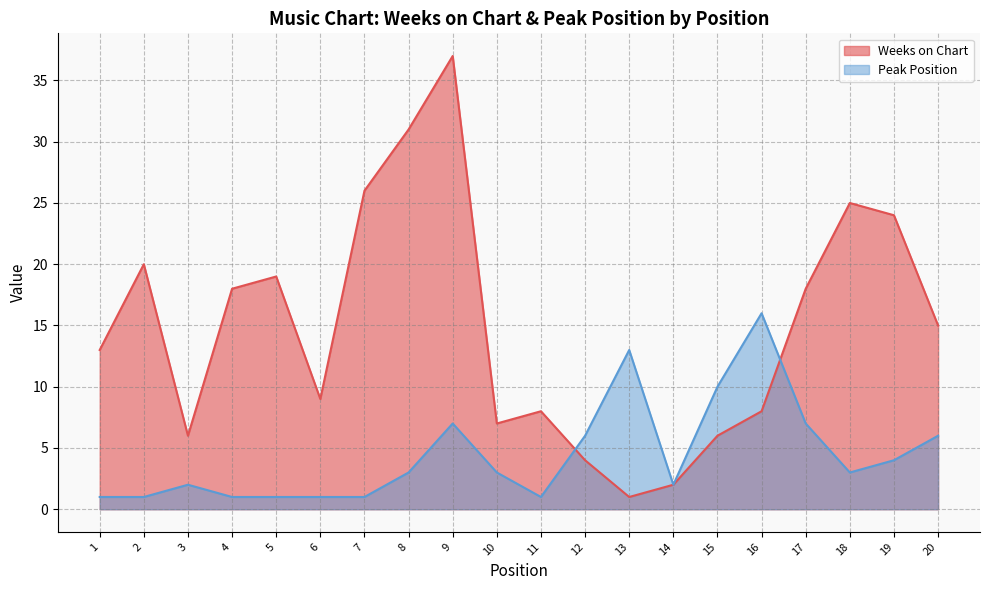

Reading left to right, what are all the values shown in this chart?

Weeks on Chart: 13	20	6	18	19	9	26	31	37	7	8	4	1	2	6	8	18	25	24	15
Peak Position: 1	1	2	1	1	1	1	3	7	3	1	6	13	2	10	16	7	3	4	6